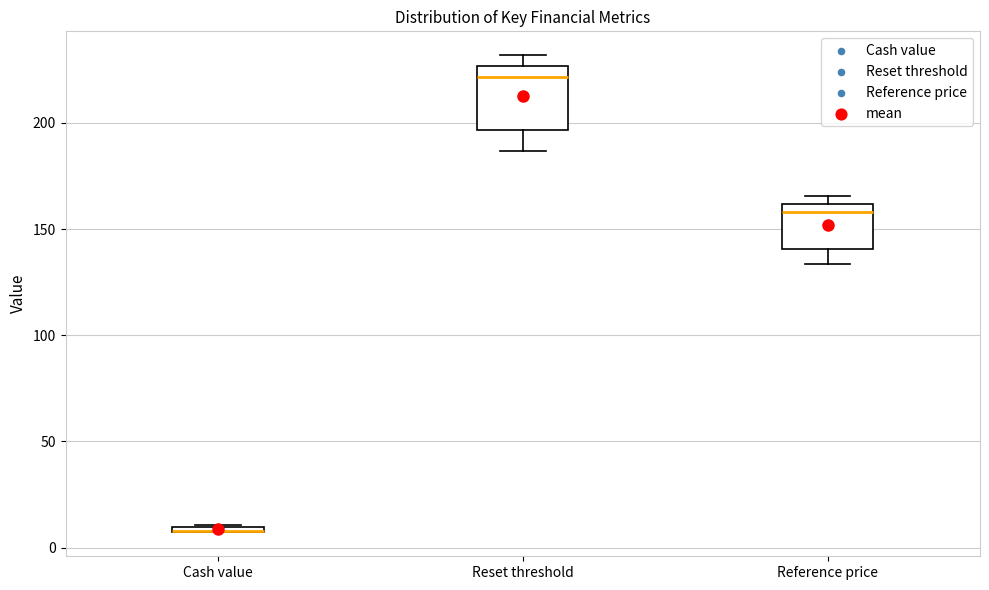

Where is the upper edge of the box for Reset threshold on the y-axis? The values are not printed on the chart, so give them approximately, as read against the axis.

225